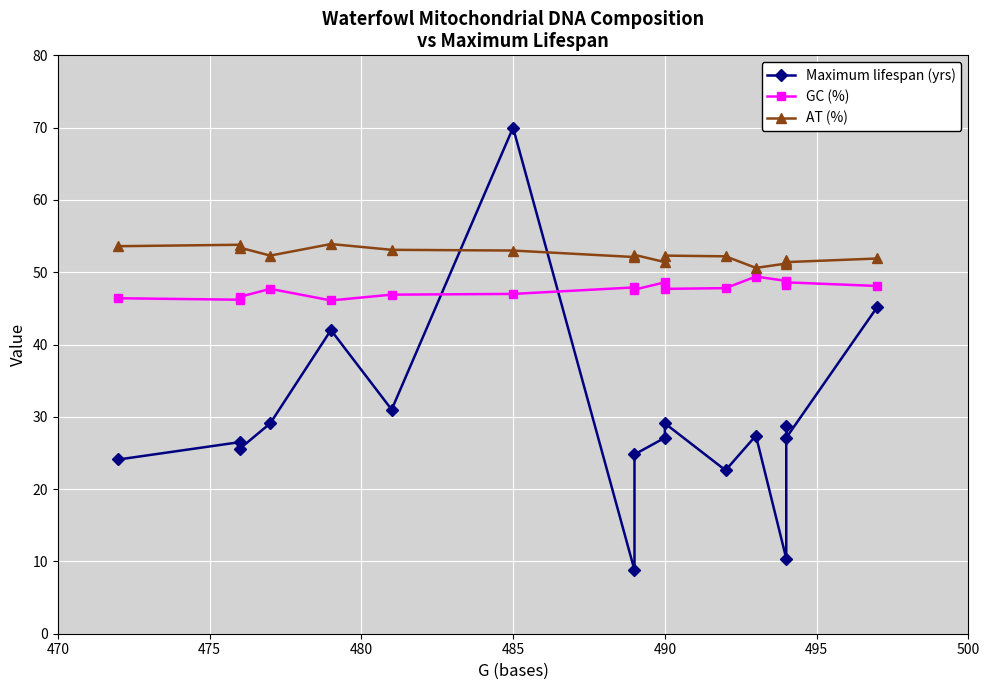

Which series has the widest spread of values?

Maximum lifespan (yrs)